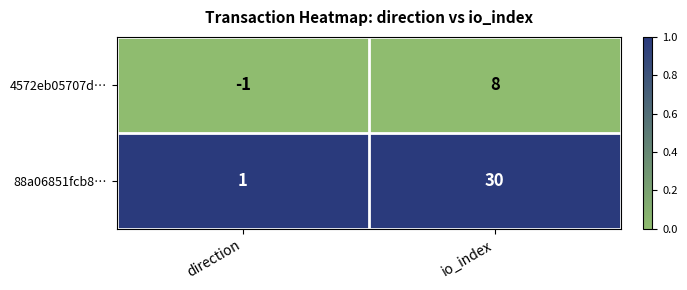

Which series has the largest total across all categories?

88a06851fcb8…